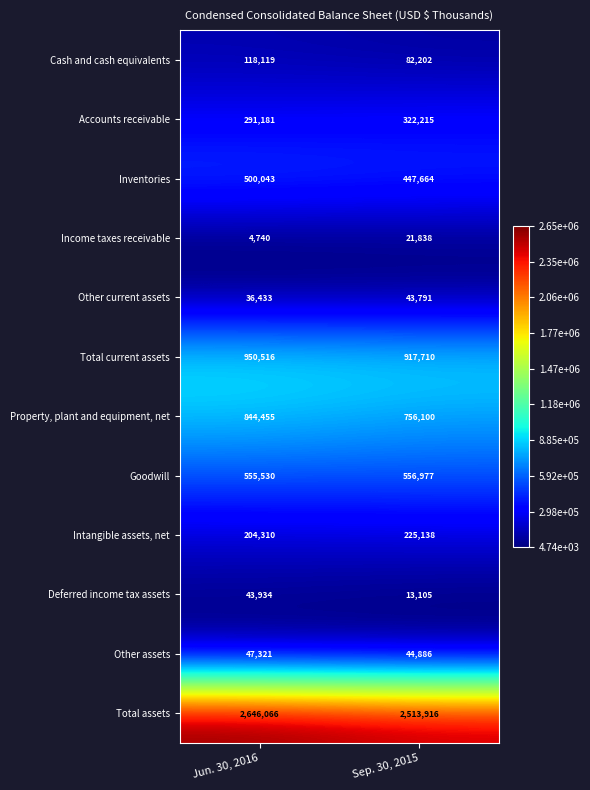

Reading left to right, extract all data points from this chart.

Cash and cash equivalents: Jun. 30, 2016=118119	Sep. 30, 2015=82202
Accounts receivable: Jun. 30, 2016=291181	Sep. 30, 2015=322215
Inventories: Jun. 30, 2016=500043	Sep. 30, 2015=447664
Income taxes receivable: Jun. 30, 2016=4740	Sep. 30, 2015=21838
Other current assets: Jun. 30, 2016=36433	Sep. 30, 2015=43791
Total current assets: Jun. 30, 2016=950516	Sep. 30, 2015=917710
Property, plant and equipment, net: Jun. 30, 2016=844455	Sep. 30, 2015=756100
Goodwill: Jun. 30, 2016=555530	Sep. 30, 2015=556977
Intangible assets, net: Jun. 30, 2016=204310	Sep. 30, 2015=225138
Deferred income tax assets: Jun. 30, 2016=43934	Sep. 30, 2015=13105
Other assets: Jun. 30, 2016=47321	Sep. 30, 2015=44886
Total assets: Jun. 30, 2016=2646066	Sep. 30, 2015=2513916